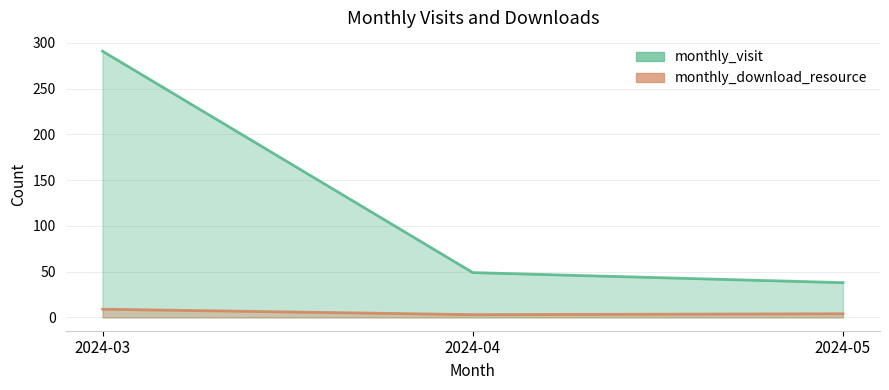

What is the sum of all monthly_download_resource values?

16